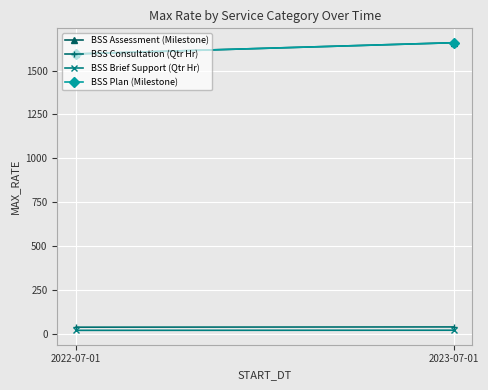

Reading left to right, what are all the values shown in this chart?

BSS Assessment (Milestone): 1595.7	1659.6
BSS Consultation (Qtr Hr): 36.3	37.8
BSS Brief Support (Qtr Hr): 18.2	19.0
BSS Plan (Milestone): 1595.7	1659.6